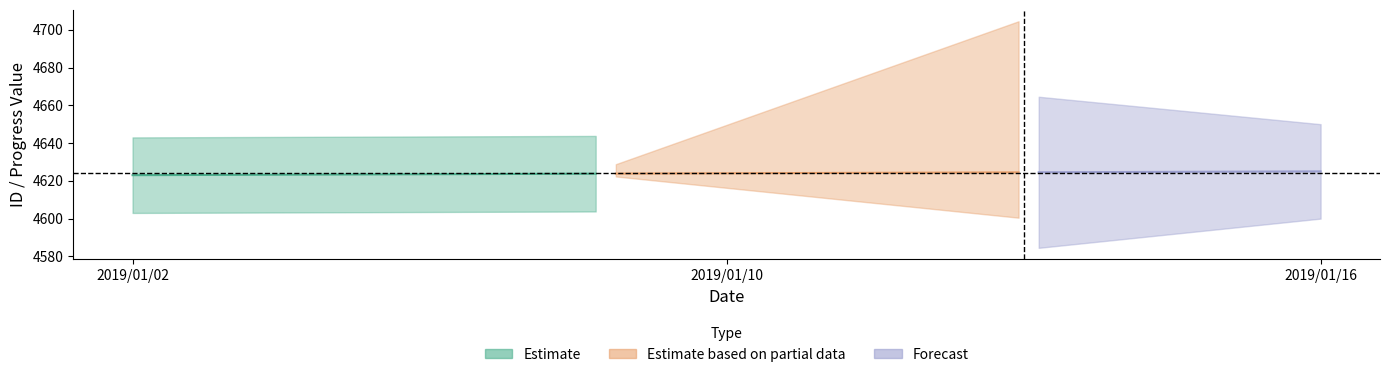

What is the sum of all id_values values?

13872